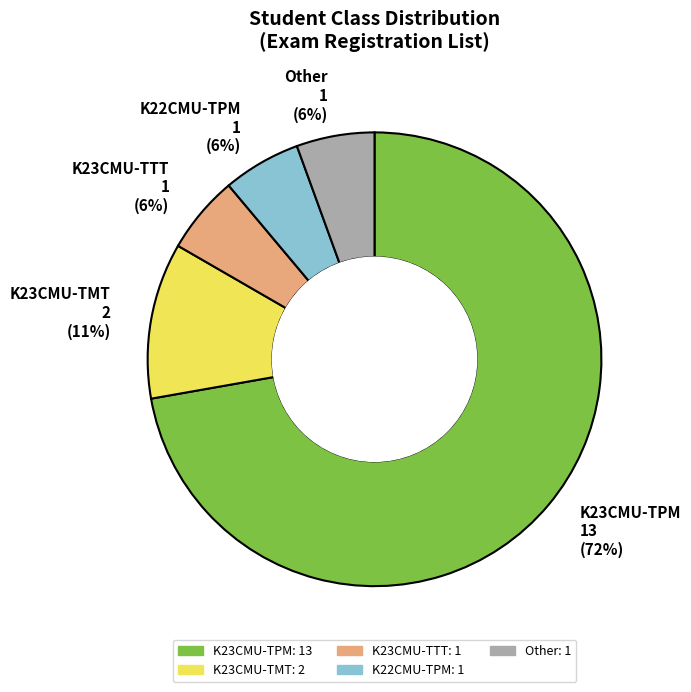

To the nearest percent, what percentage of the pie is K22CMU-TPM?

6%